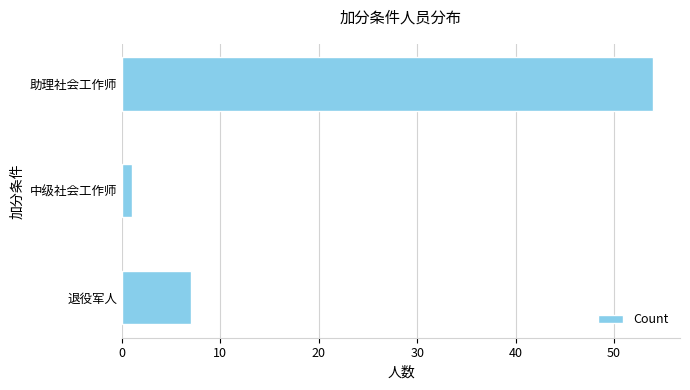

What is the sum of all values?

62